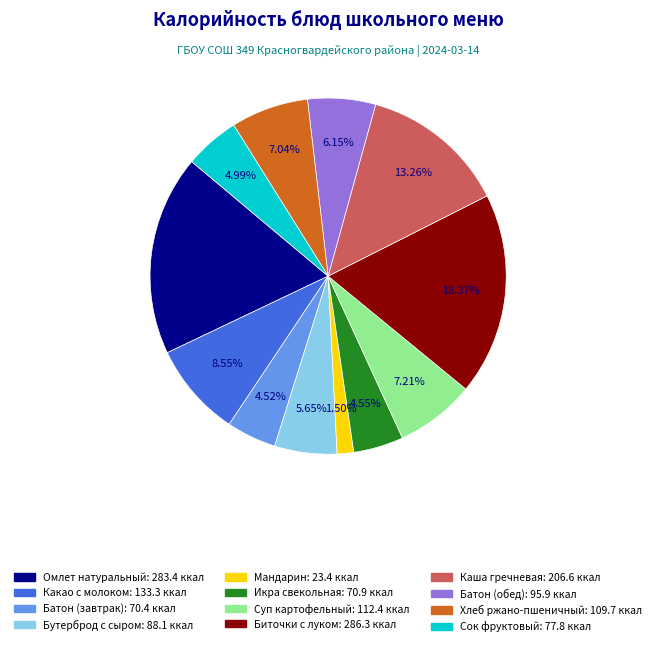

How many segments does this pie chart have?

12